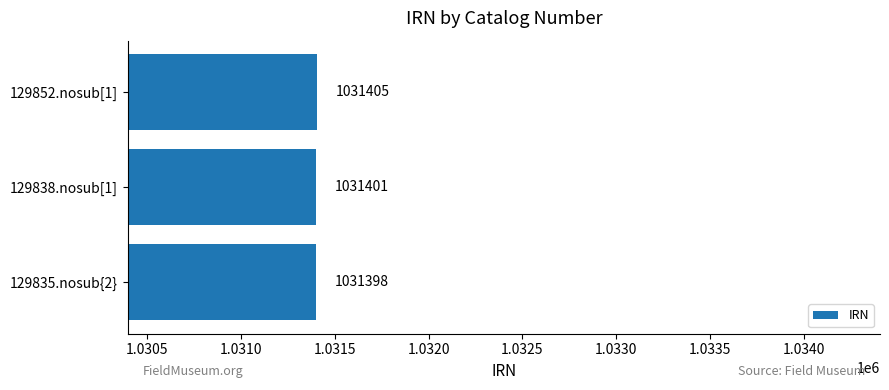

What is the greatest value displayed?

1031405